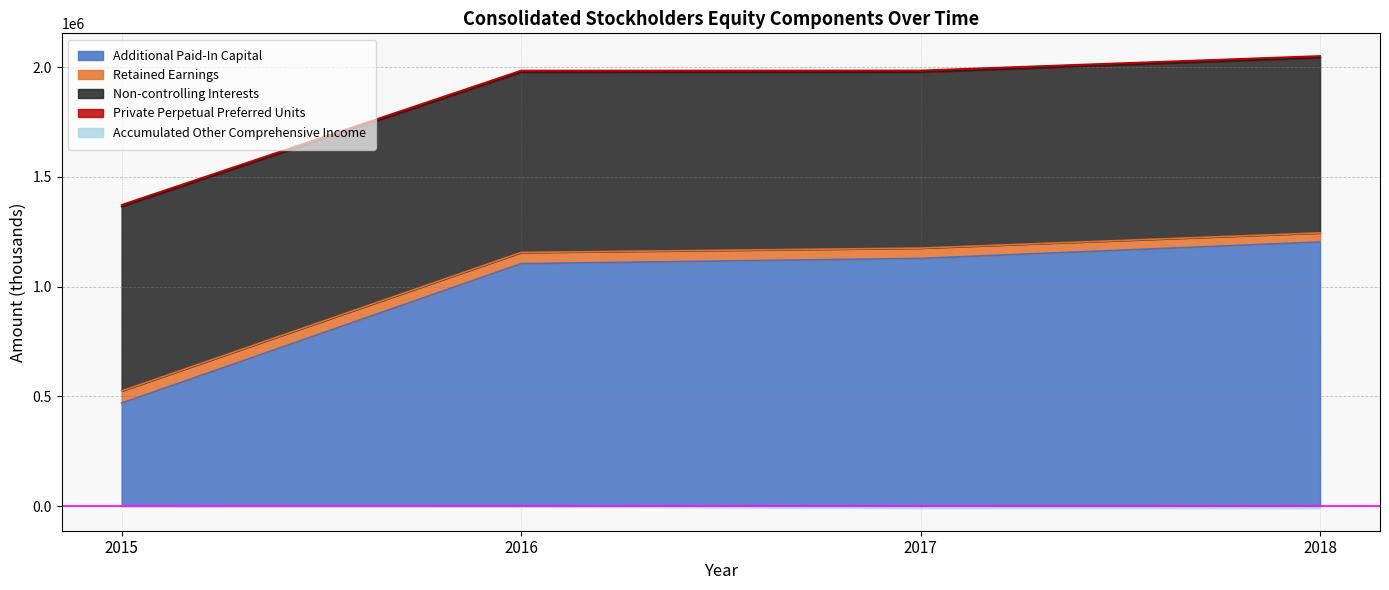

Between 2018 and 2015, which is larger?

2018